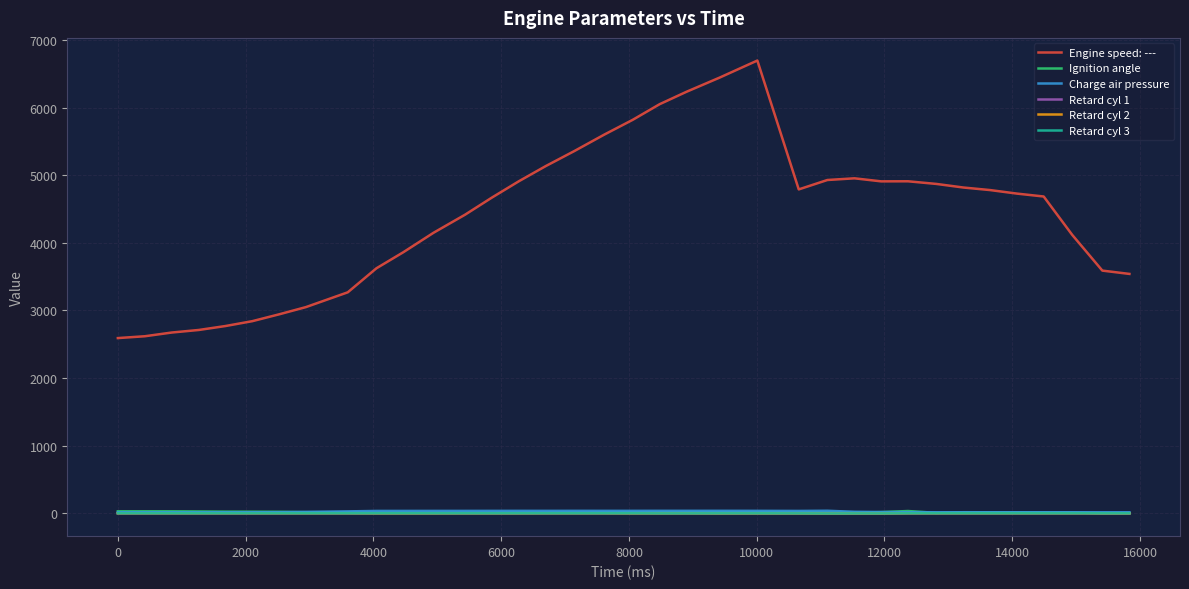

What is the maximum value shown in the chart?

6696.0